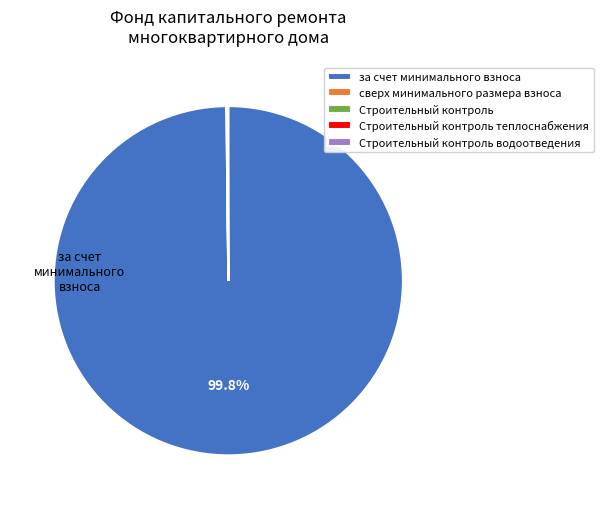

Which slice is the largest?

за счет минимального взноса